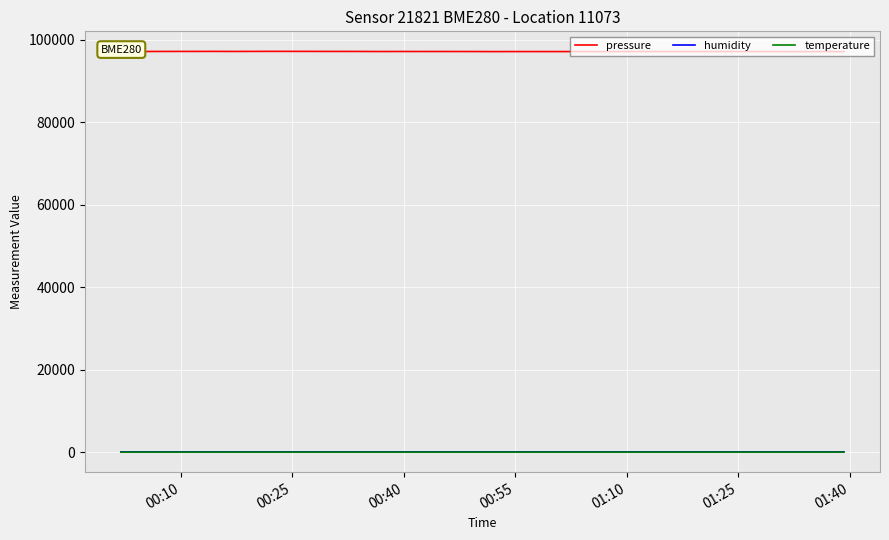

True or false: humidity and pressure cross at least once.

False